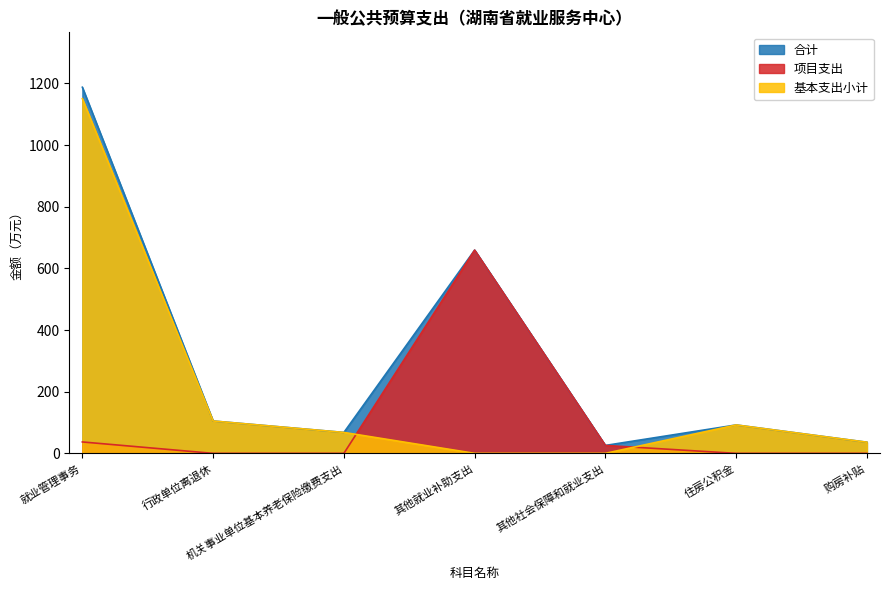

The 项目支出 series shows 0.0 at 行政单位离退休. True or false?

True